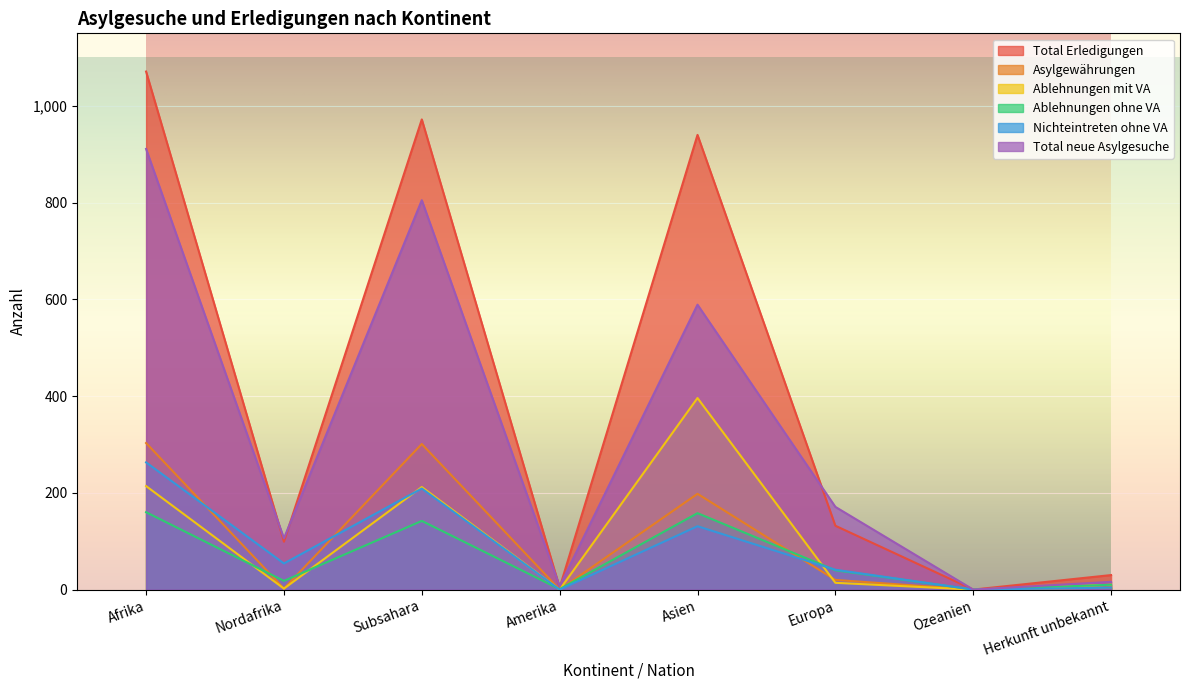

The value of Ablehnungen mit VA at Nordafrika is 0. True or false?

False